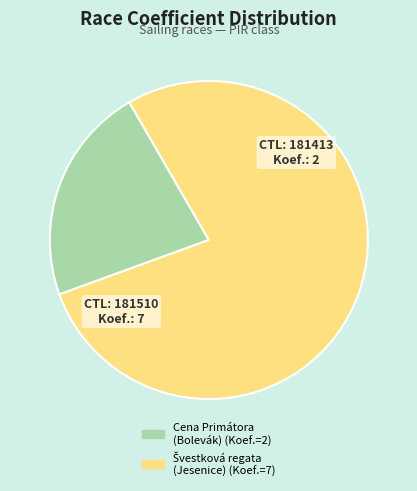

Is there any slice that represents more than half of the pie?

Yes